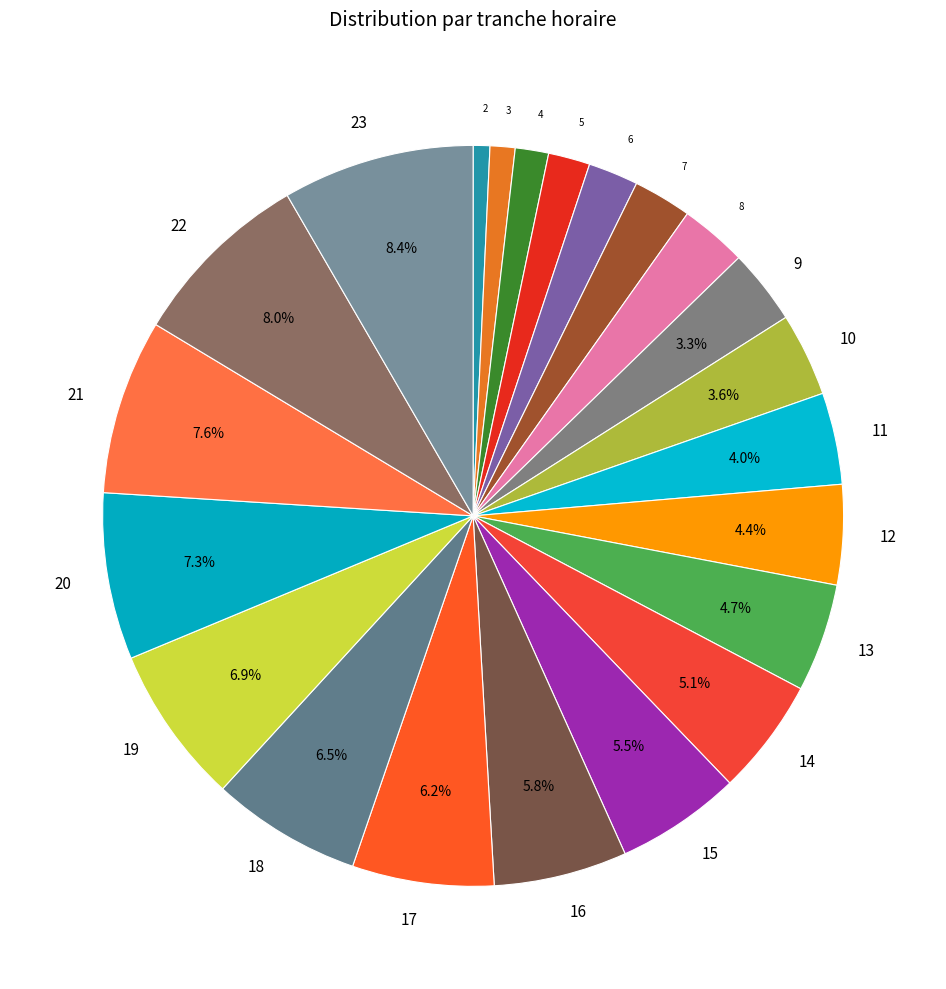

The 17 slice represents 6% of the pie. True or false?

True